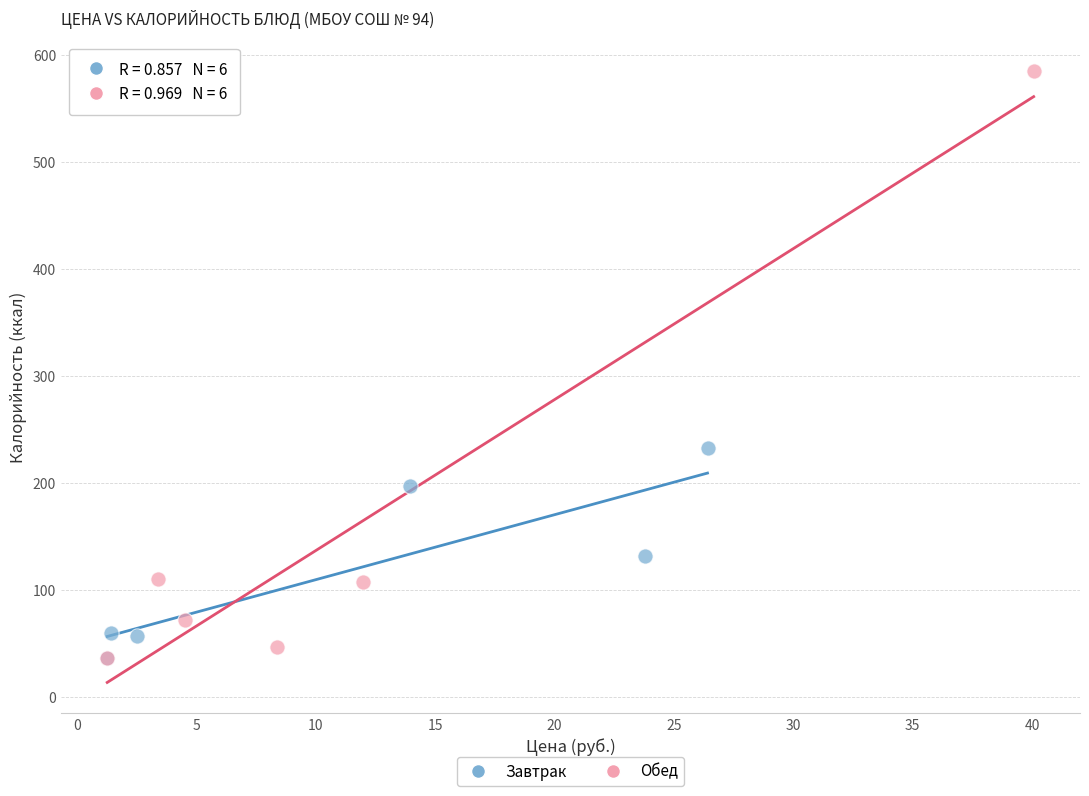

Which series has the largest Y range (max minus min)?

Обед